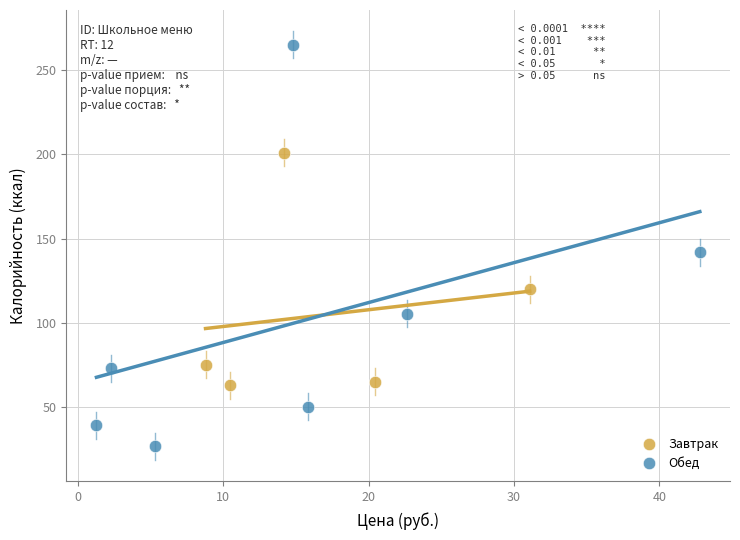

Which series has the widest spread of Y values?

Обед